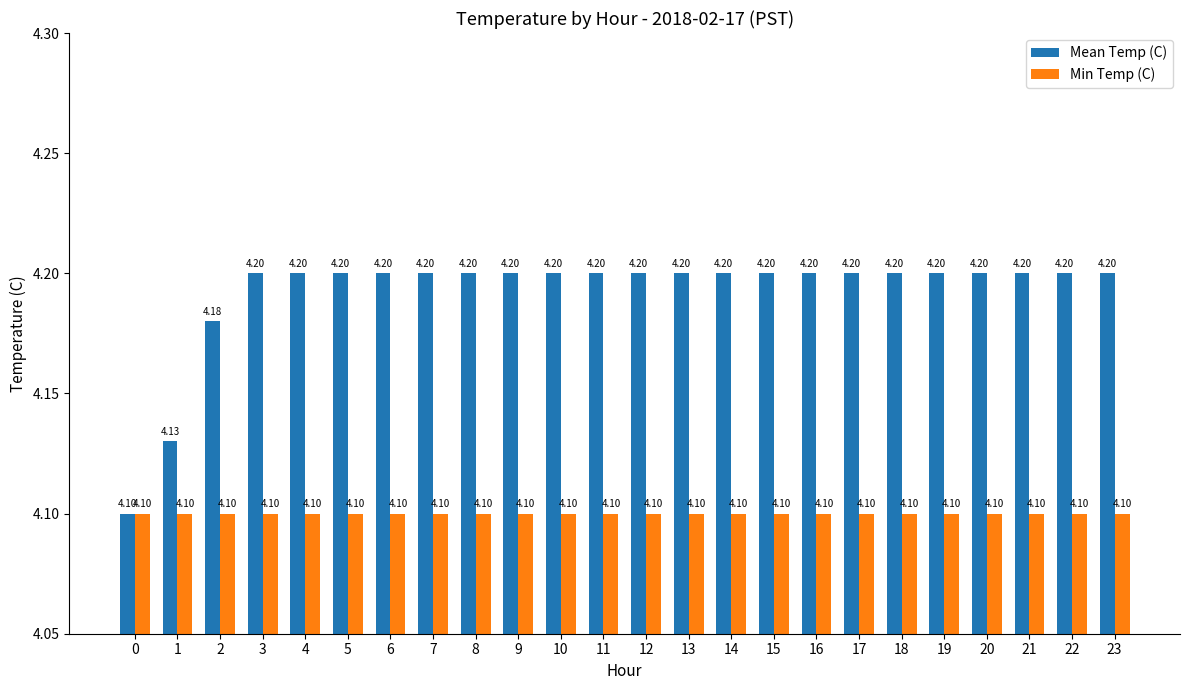

What is the average value of the Mean Temp (C) series?

4.2